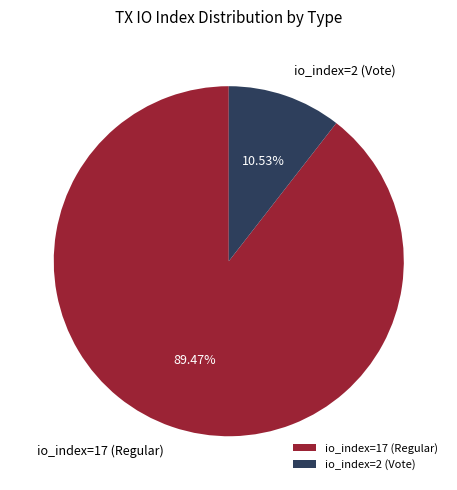

Does any single category account for the majority?

Yes